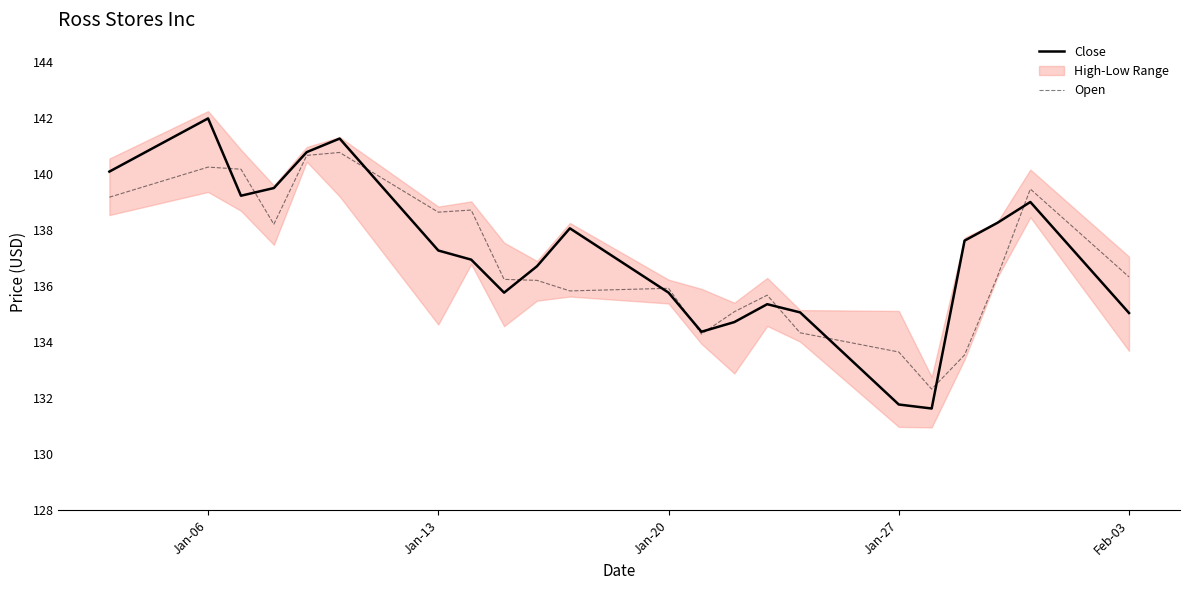

Which series has the largest total across all categories?

Close